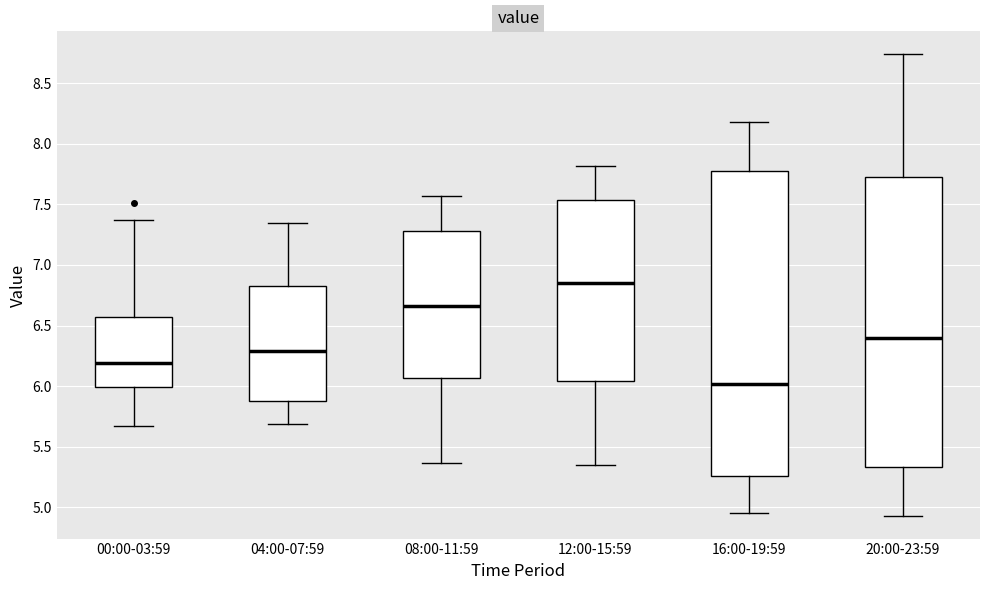

Where is the upper edge of the box for 00:00-03:59 on the y-axis? The values are not printed on the chart, so give them approximately, as read against the axis.

6.55